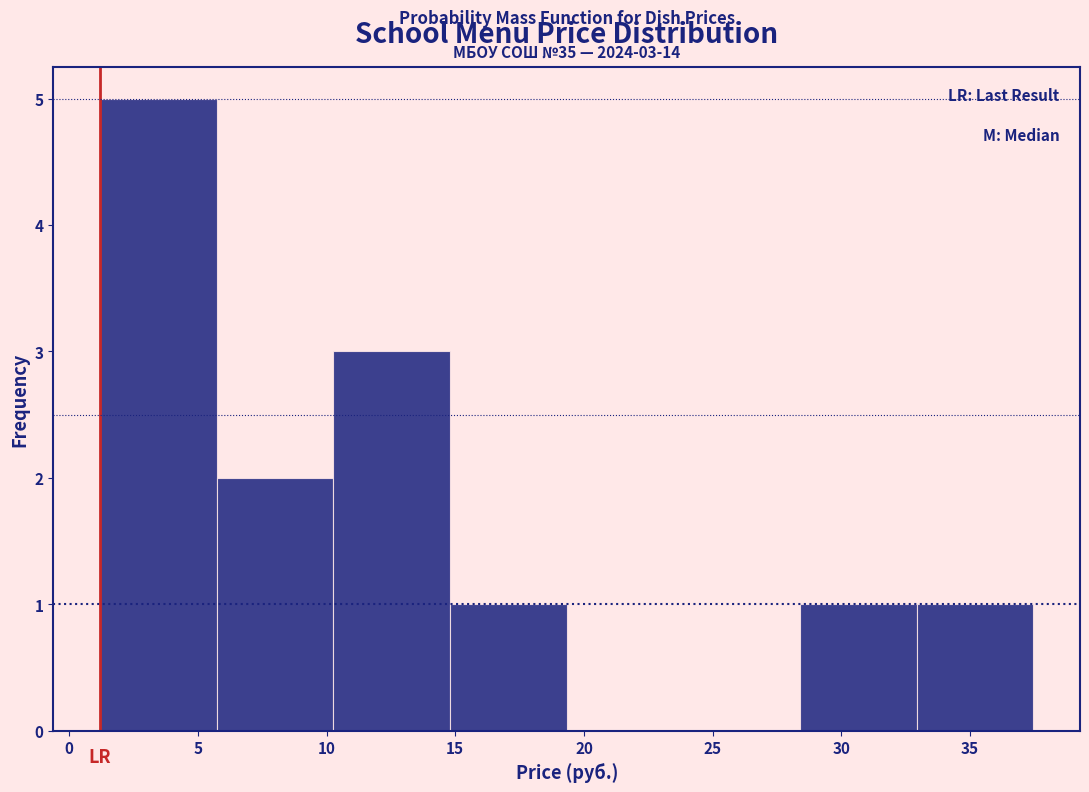

Which range on the x-axis has the tallest bar?

1.0 to 5.5